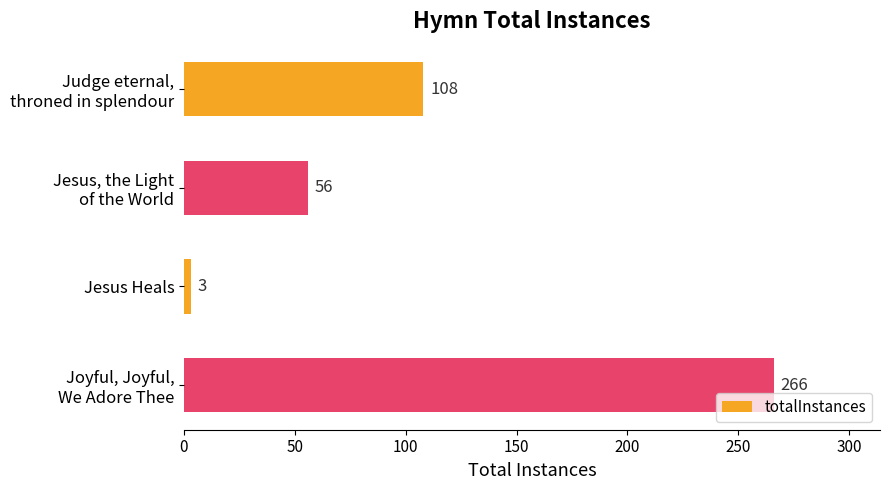

At which category does the chart reach its peak across all series?

Joyful, Joyful,
We Adore Thee